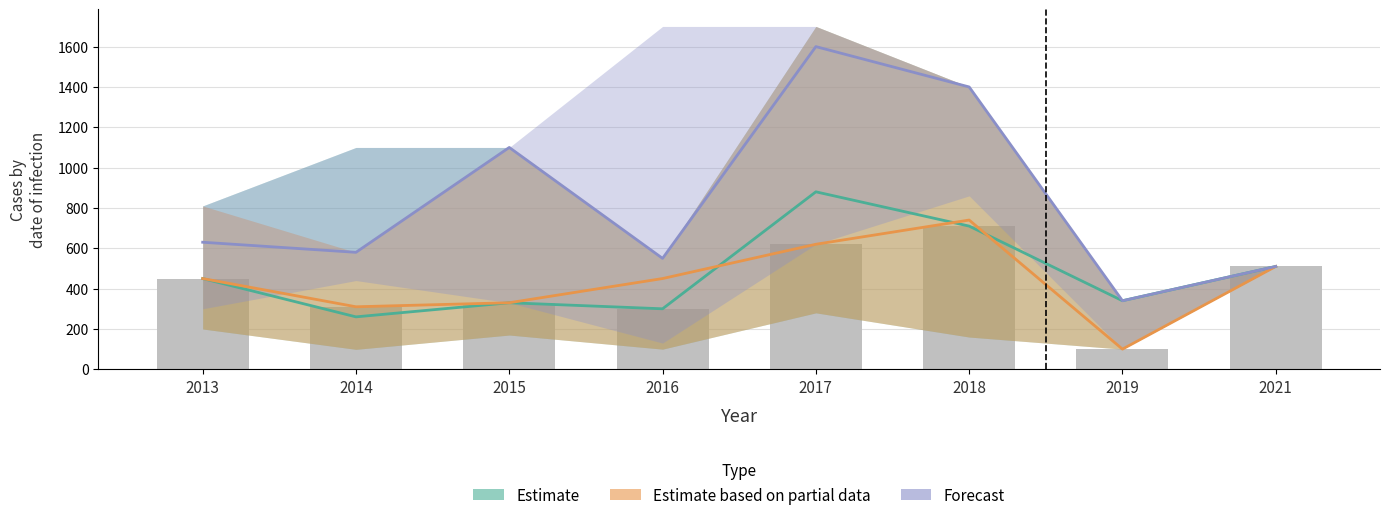

What is the value of the Forecast bar at the 2nd from the left?

580